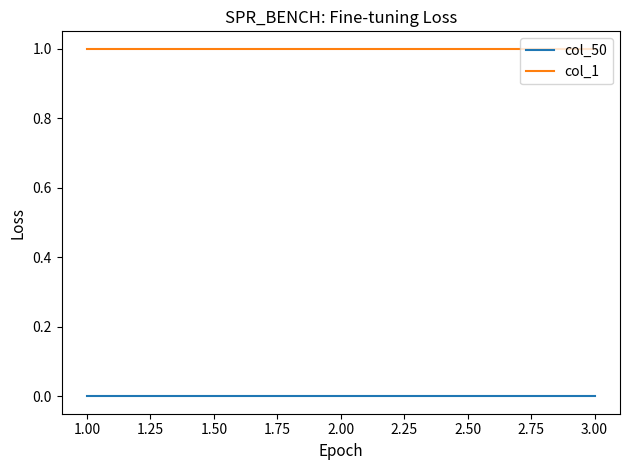

What are all the series names shown in the legend?

col_50, col_1